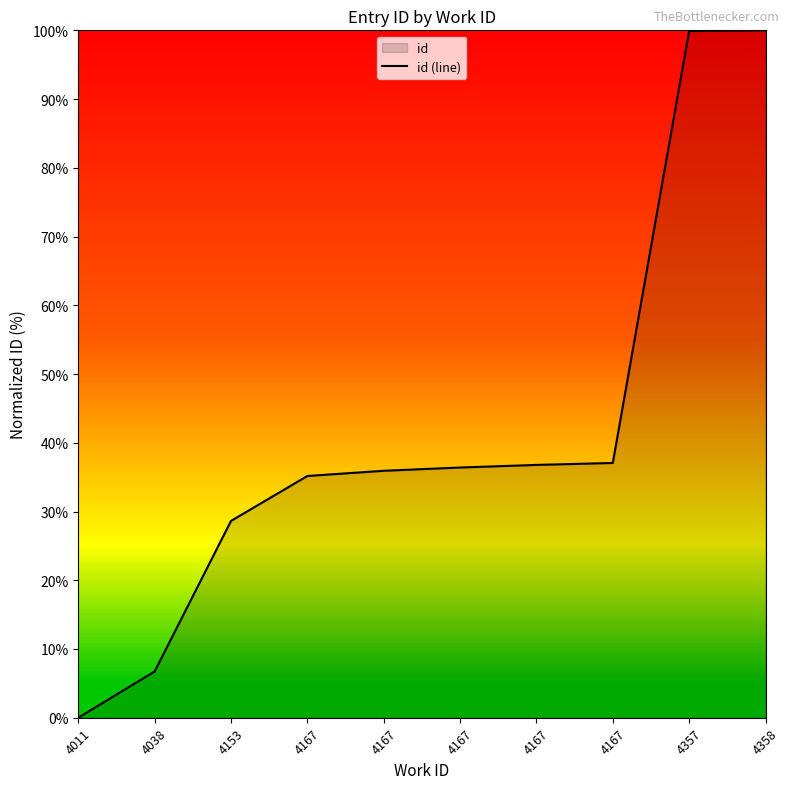

Is it true that the value at 4153 is 28.6?

True